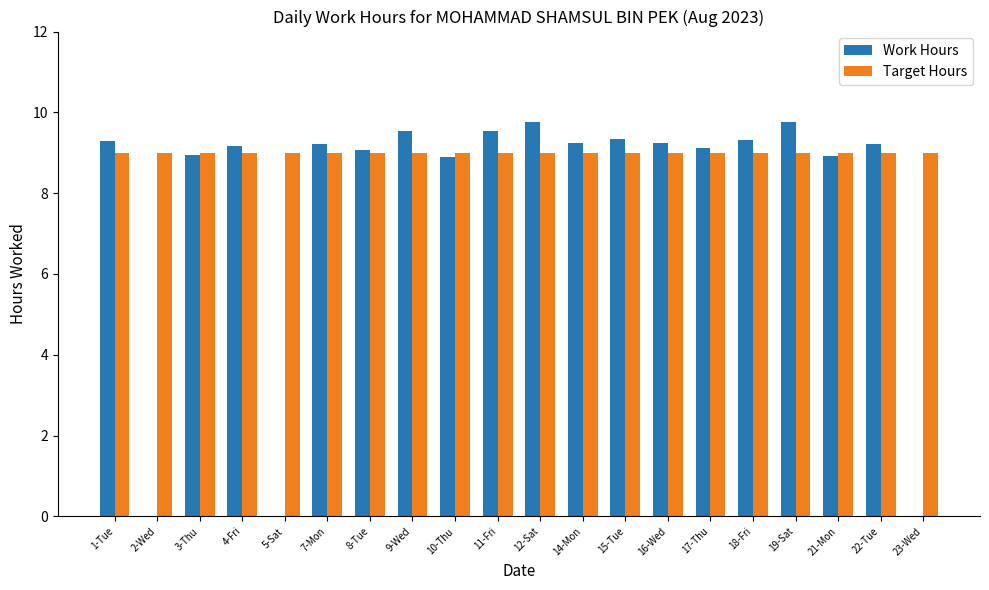

What are all the series names shown in the legend?

Work Hours, Target Hours